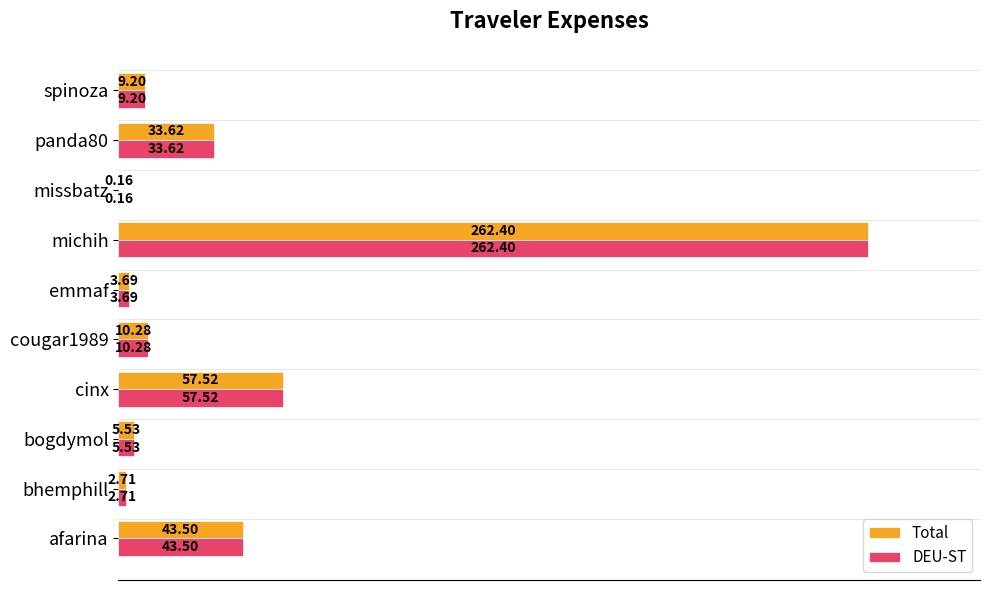

At which label is DEU-ST closest to 131?

cinx